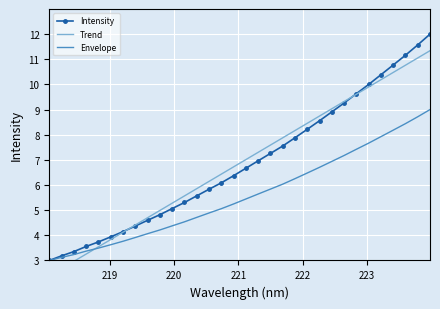

True or false: Intensity and Envelope intersect in this chart.

False